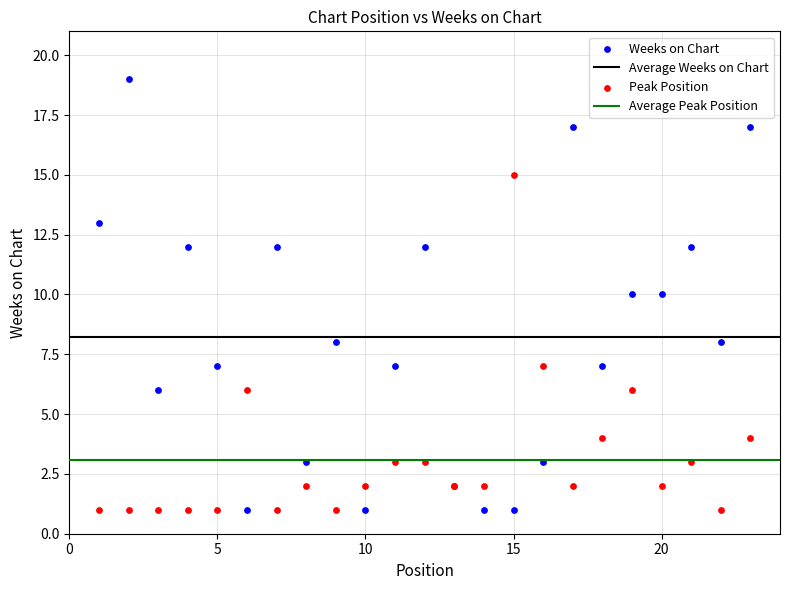

Which series has the widest spread of Y values?

Weeks on Chart